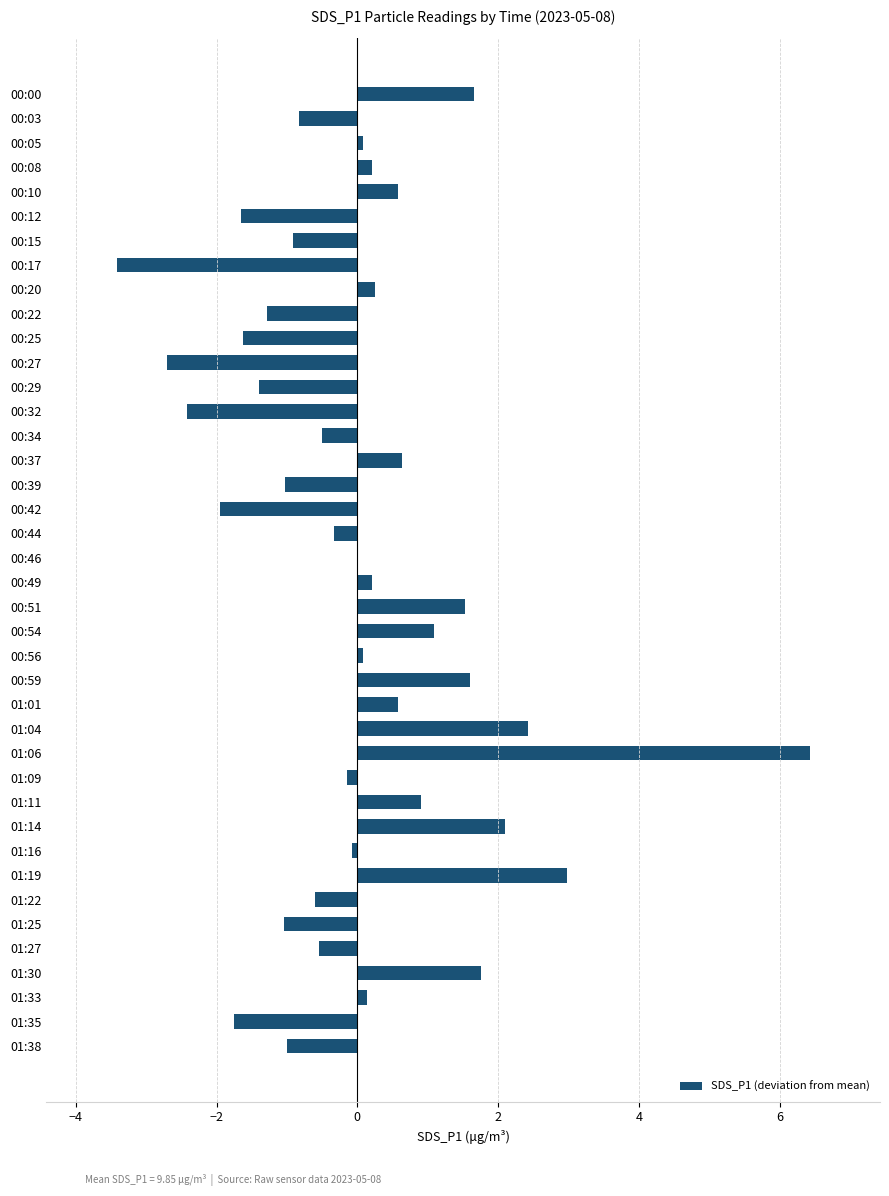

What is the greatest value displayed?

6.4